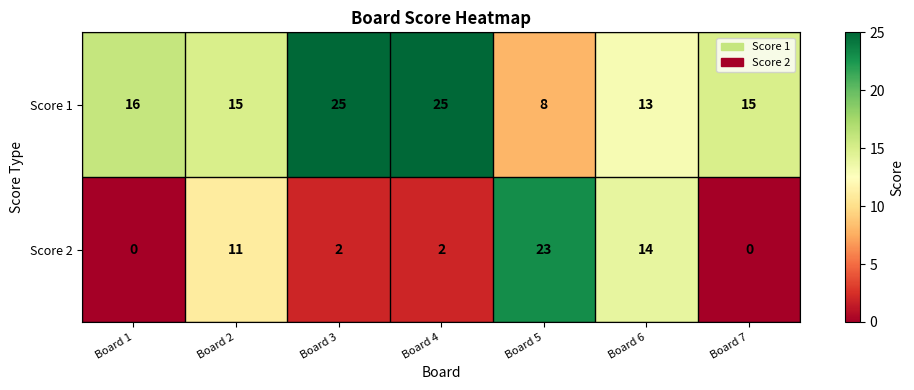

Reading left to right, extract all data points from this chart.

Score 1: 16	15	25	25	8	13	15
Score 2: 0	11	2	2	23	14	0